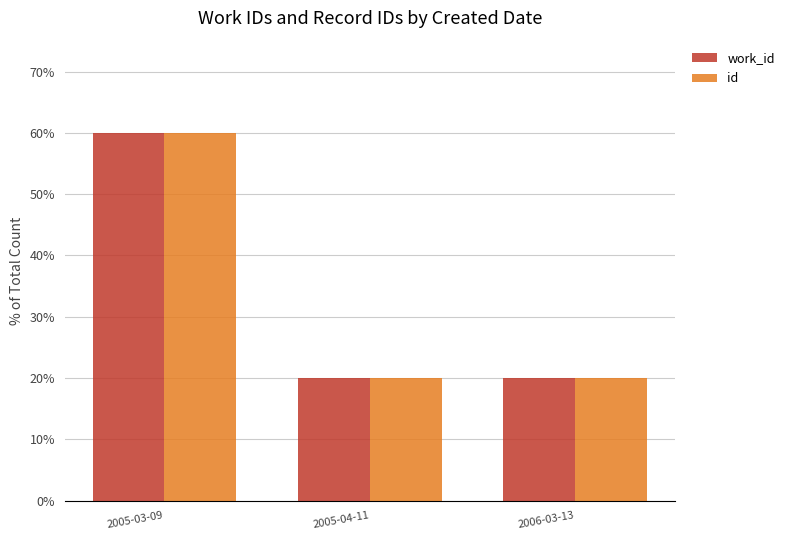

The work_id series shows 19.9 at 2006-03-13. True or false?

True